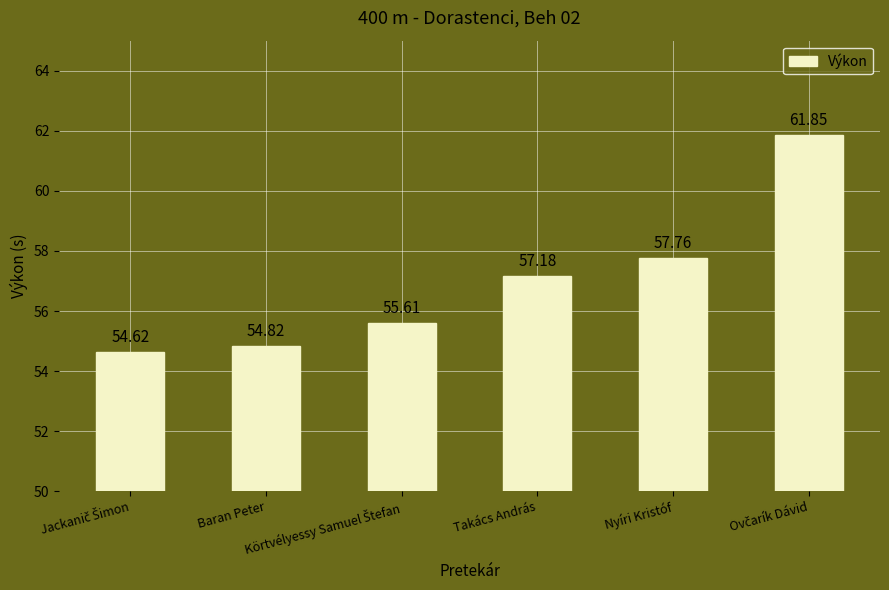

How many bars are there in total?

6